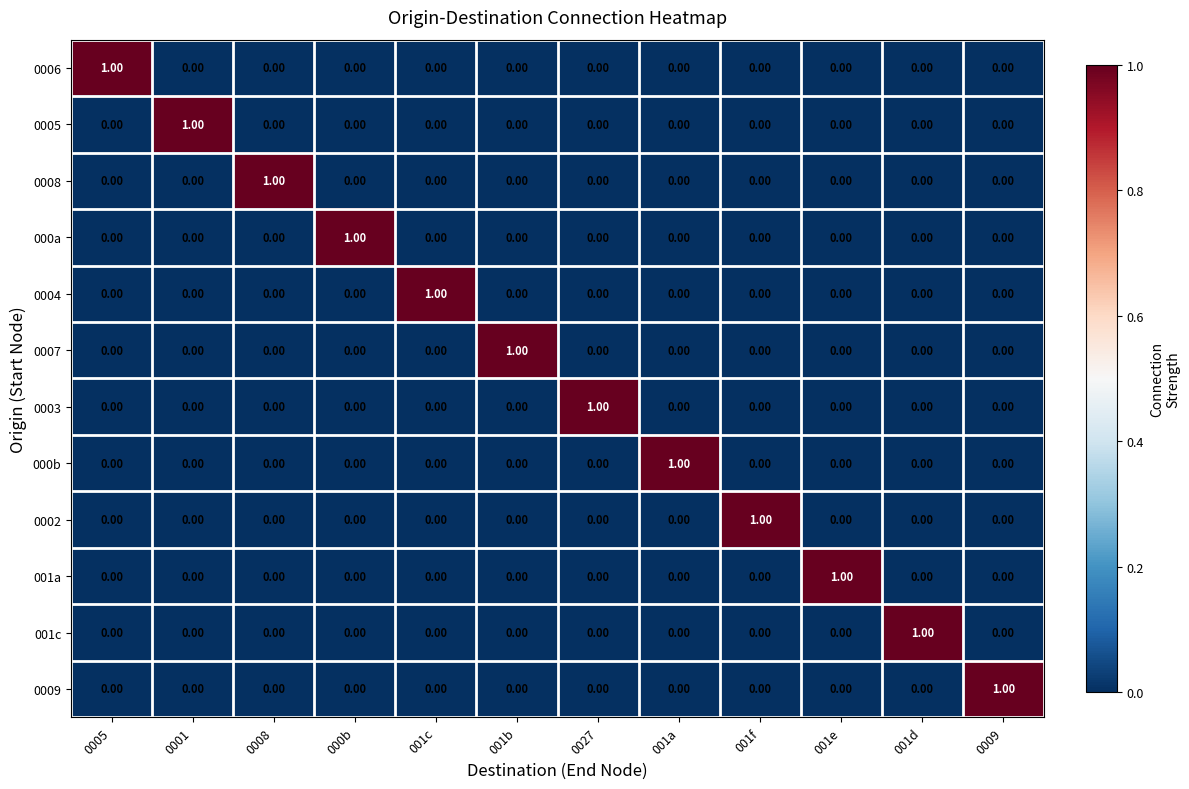

What is the total value across all series at 0009?

1